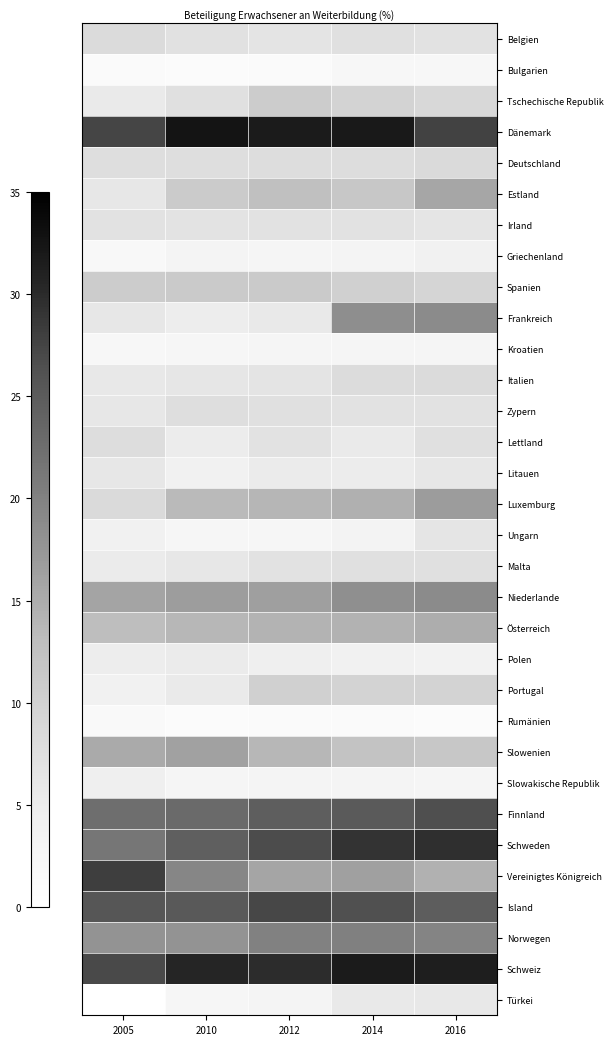

At which category is the sum across all series the highest?

2016